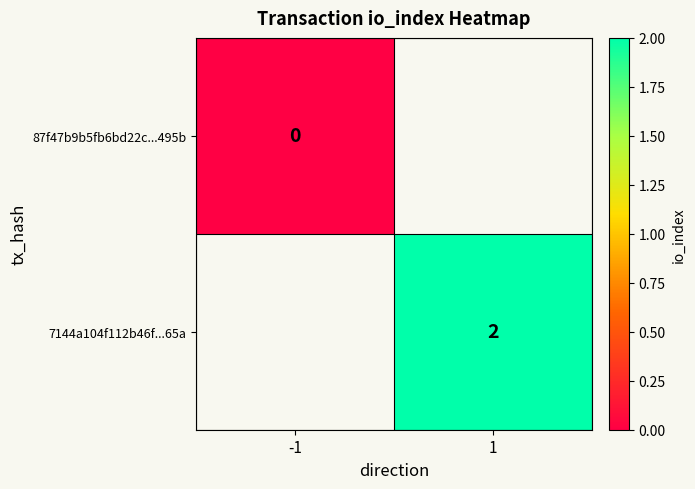

The value of 7144a104f112b46f...65a at 1 is 2. True or false?

True